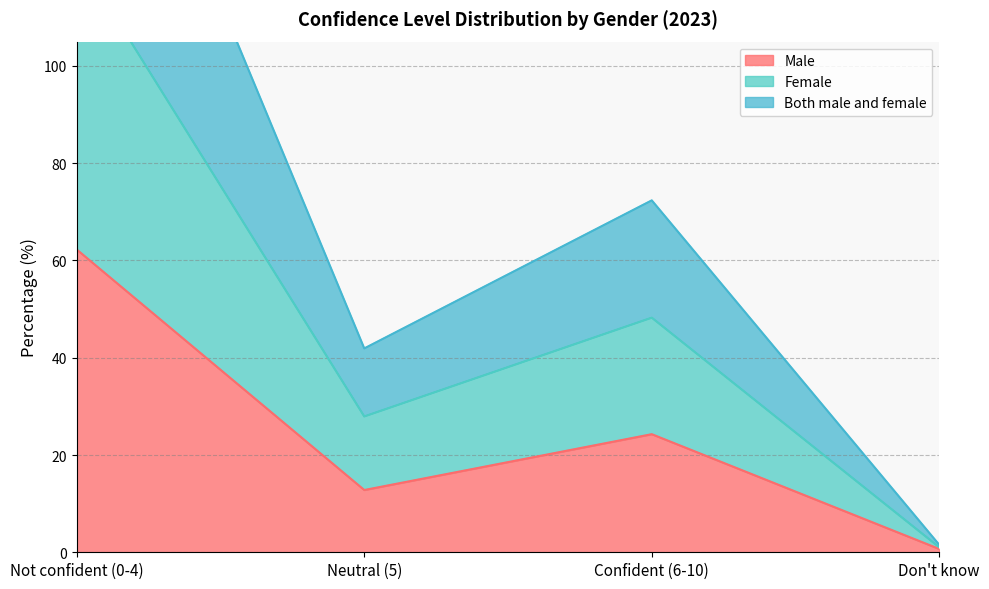

The value of Female at Don't know is 2.2. True or false?

False